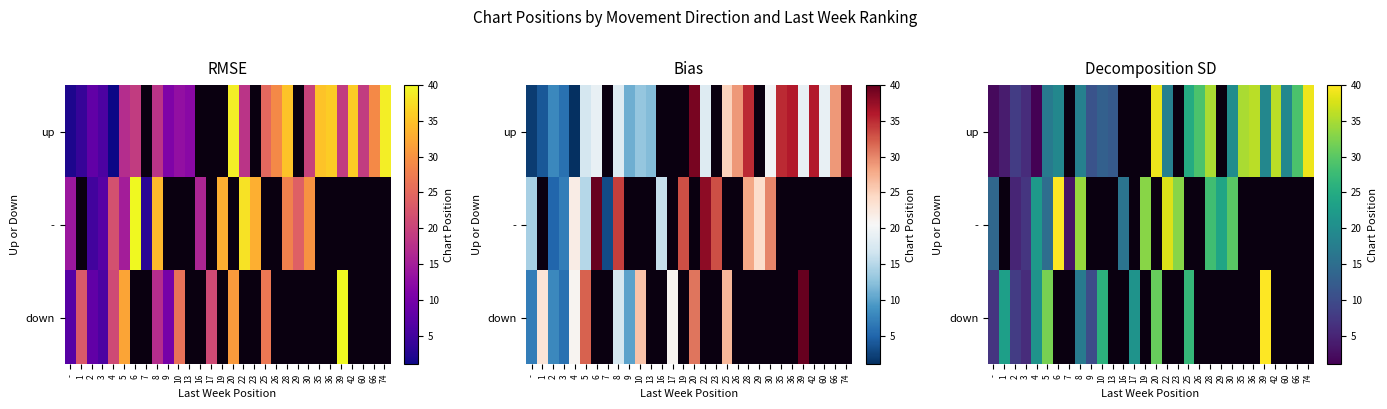

At which category does the chart reach its minimum across all series?

4